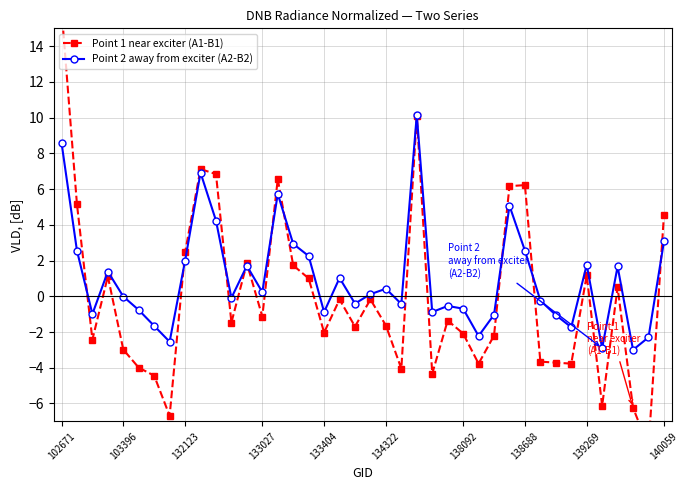

True or false: Point 2 away from exciter (A2-B2) has more than 2 points higher than both neighbors.

True